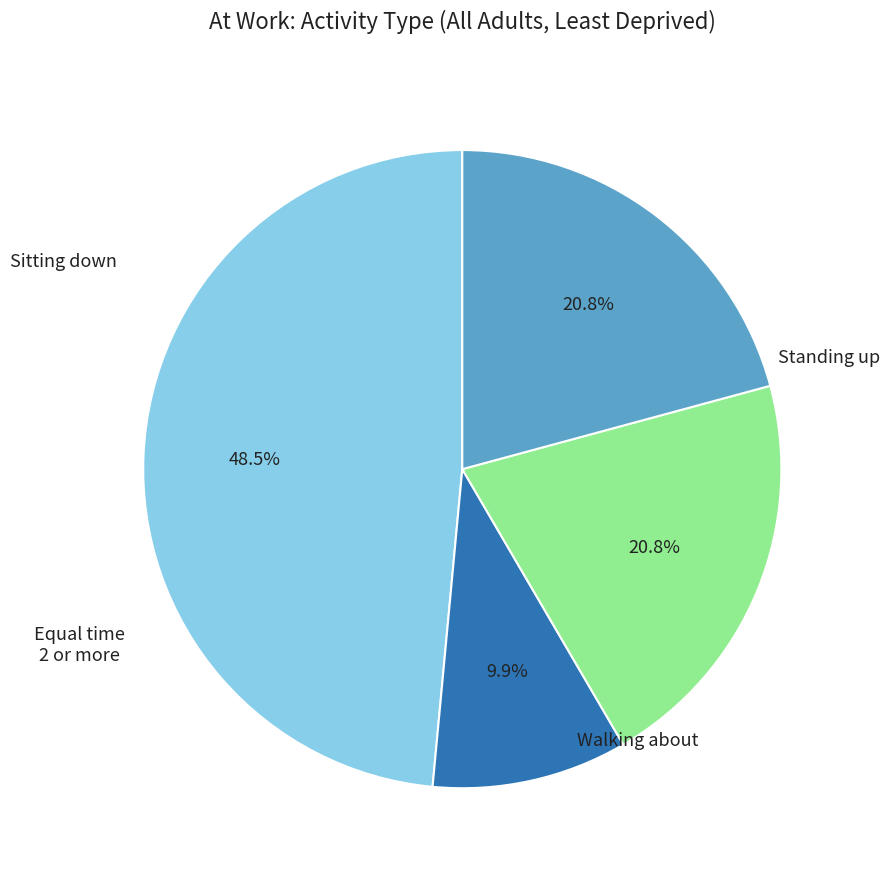

Is there a majority slice in this chart?

No